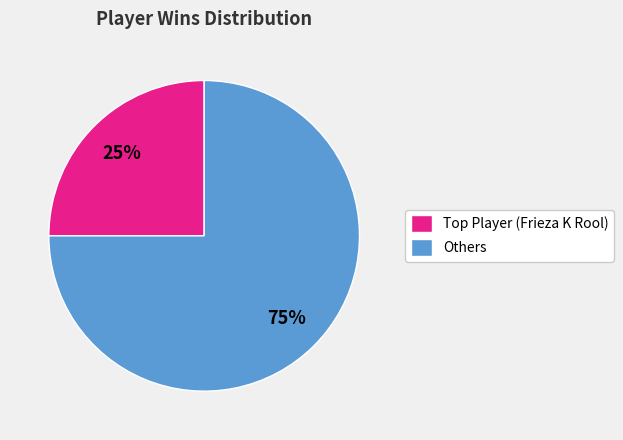

To the nearest percent, what is the difference between the largest and smallest slice percentages?

50%